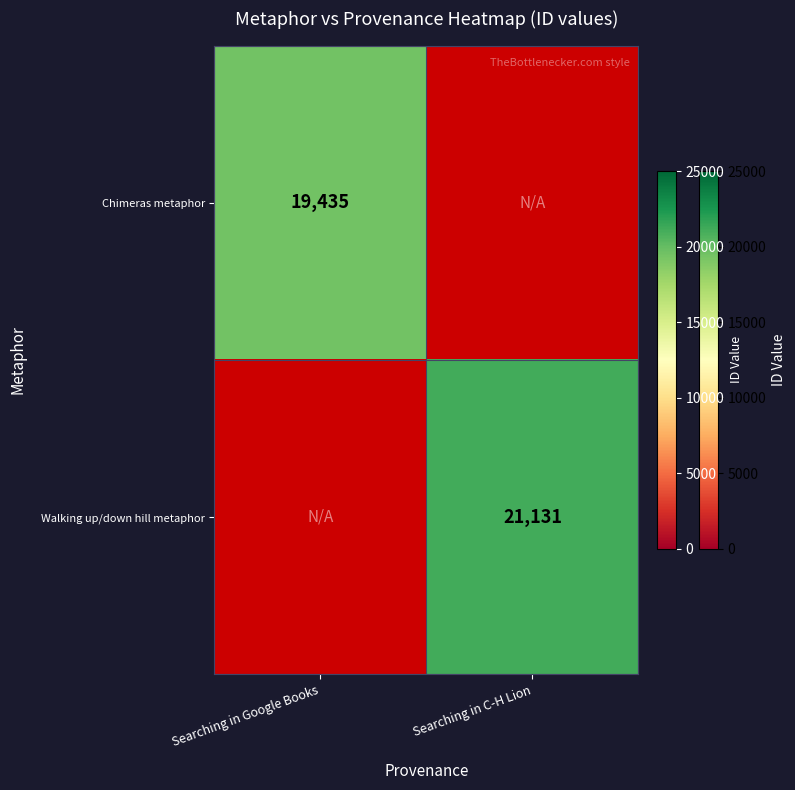

The Chimeras metaphor series shows 12782.2 at Searching in Google Books. True or false?

False